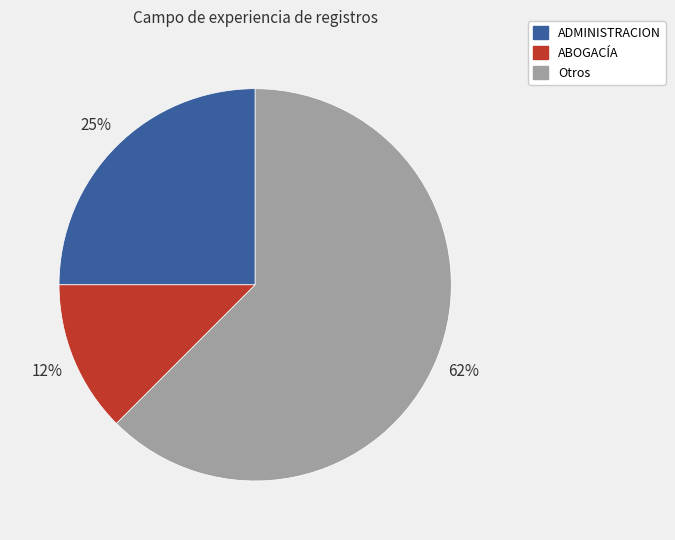

The ABOGACÍA slice represents 12% of the pie. True or false?

True